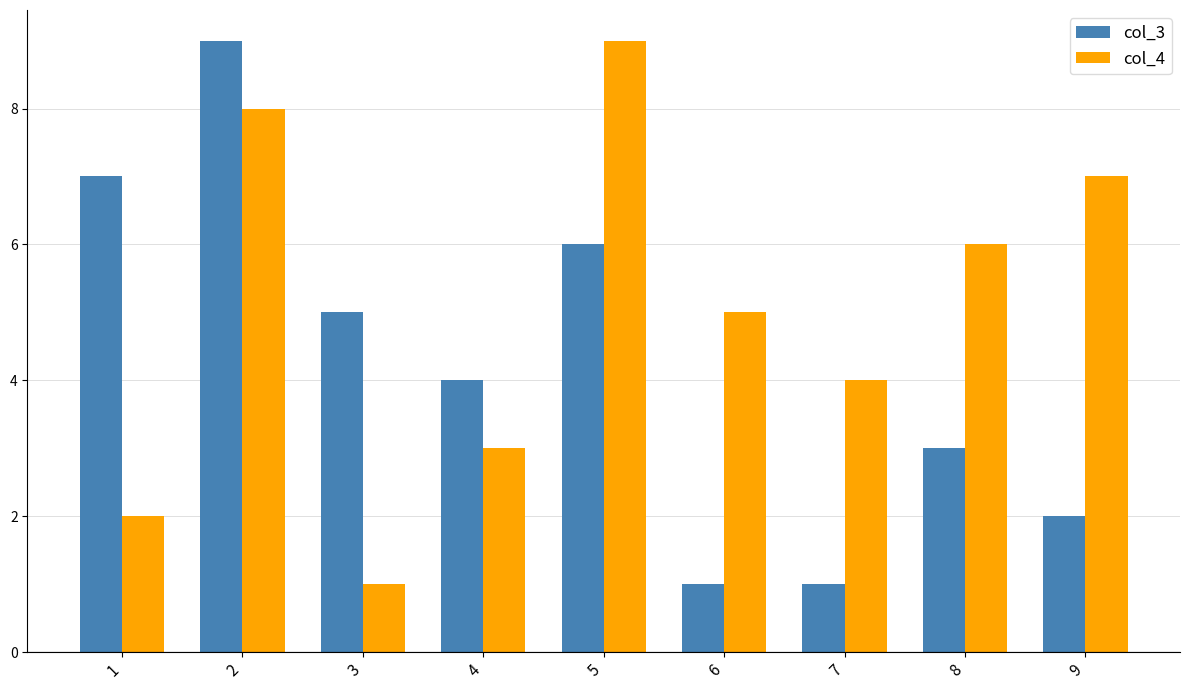

Reading left to right, what are all the values shown in this chart?

col_3: 1=7	2=9	3=5	4=4	5=6	6=1	7=1	8=3	9=2
col_4: 1=2	2=8	3=1	4=3	5=9	6=5	7=4	8=6	9=7